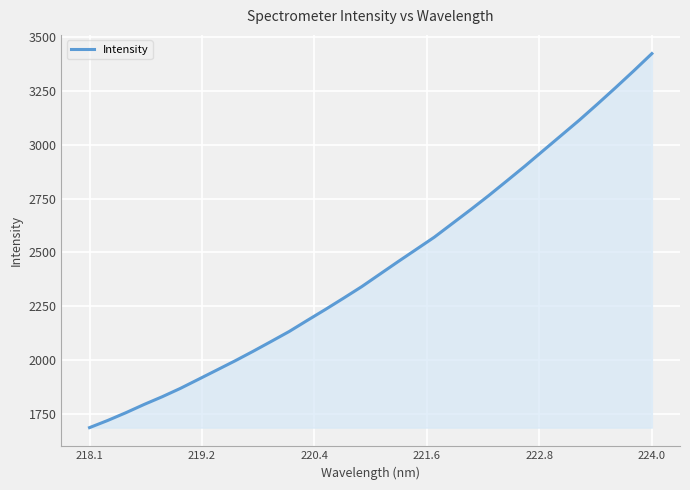

How many distinct data groups are displayed?

1